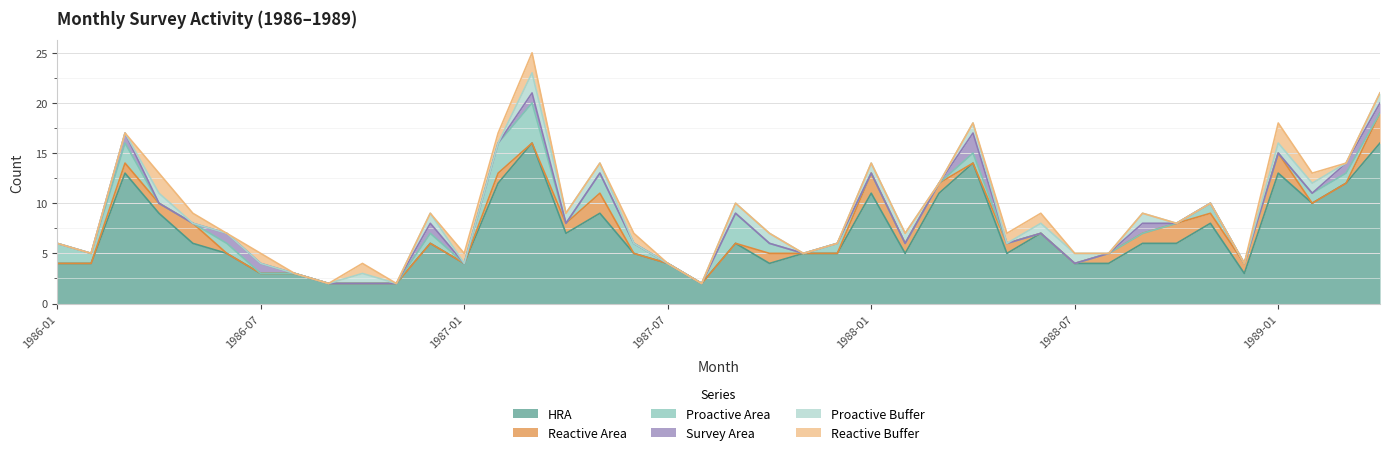

Is it true that HRA equals 12 at 1989-03?

True